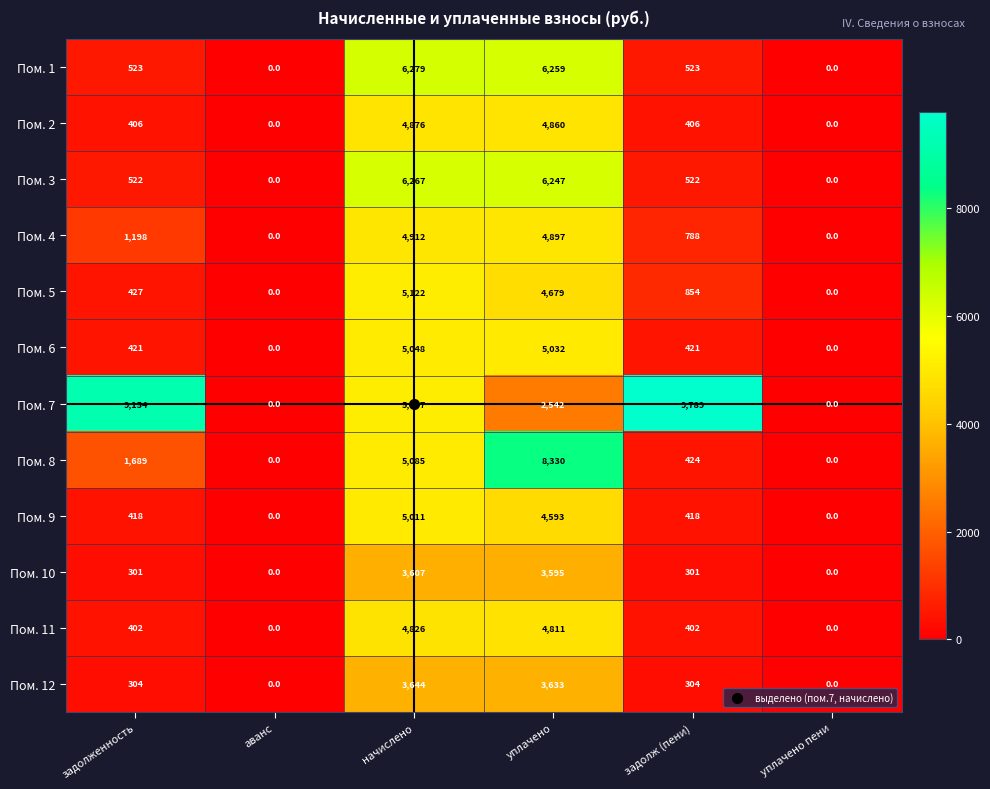

At how many categories does at least one series exceed 8286?

3